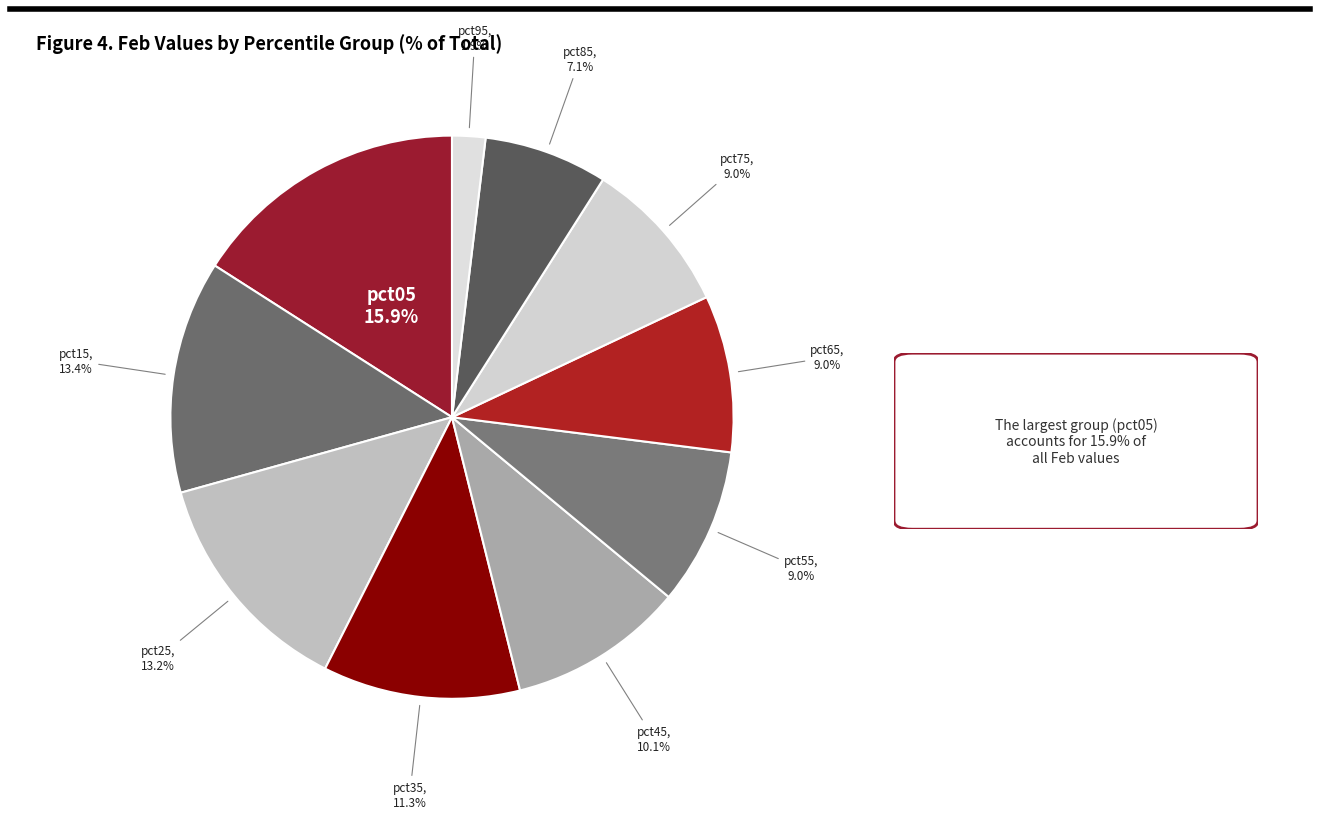

How many slices are in this pie chart?

10